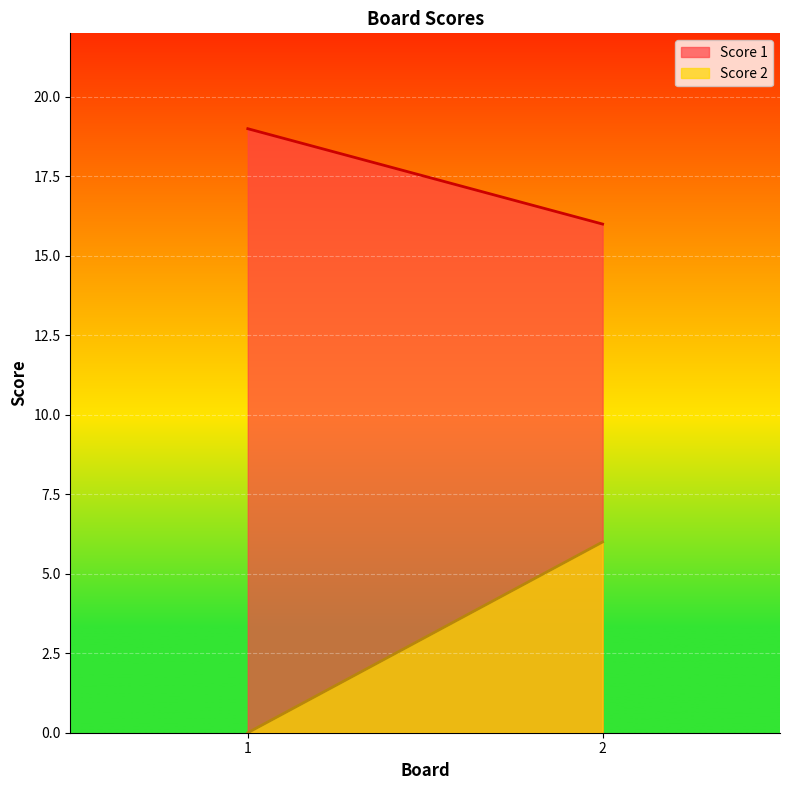

What is the greatest value displayed?

19